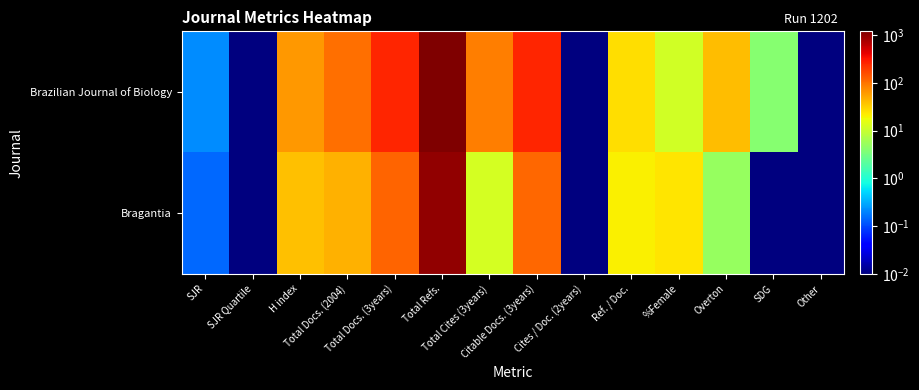

At how many categories does at least one series exceed 162?

3